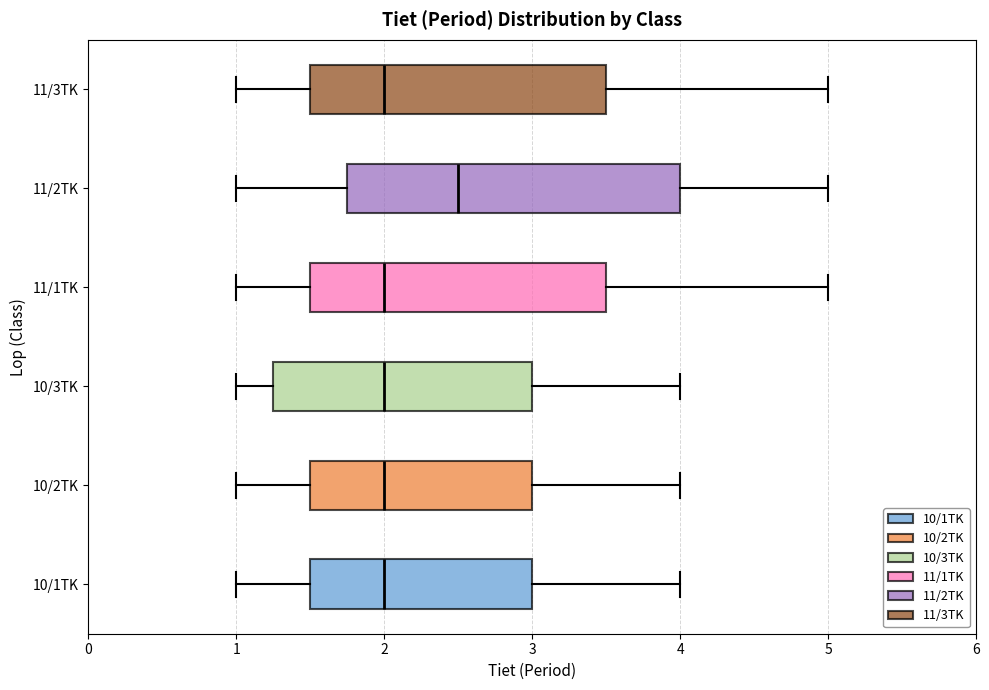

Comparing the boxes themselves (not the whiskers), which one is the widest?

11/2TK